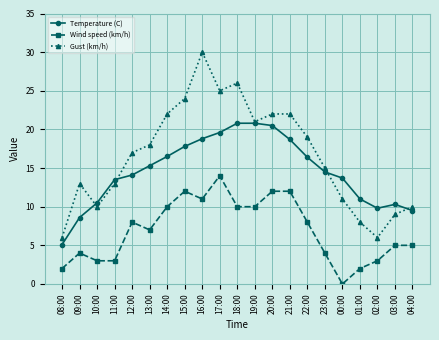

True or false: Wind speed (km/h) has more than 2 points higher than both neighbors.

True